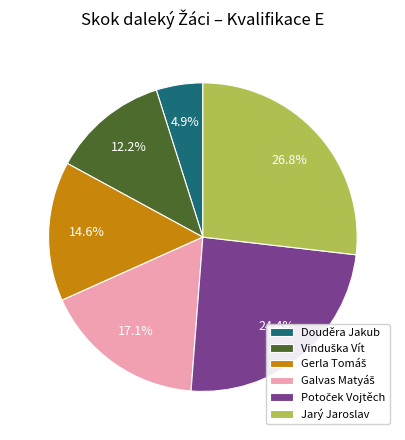

Does Douděra Jakub account for over 50% of the chart?

No